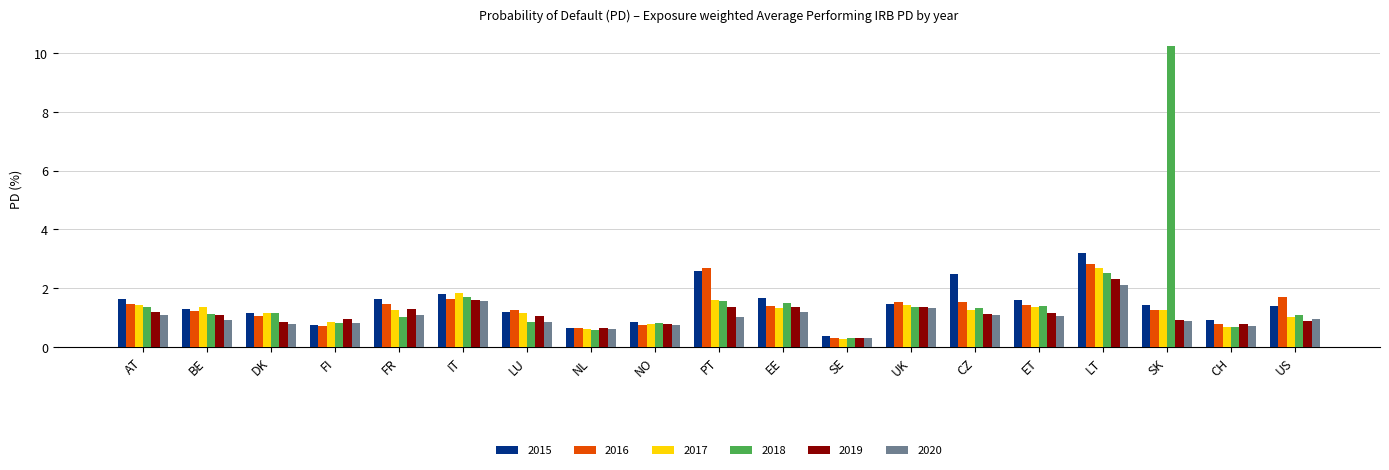

Which series has the widest spread of values?

2018